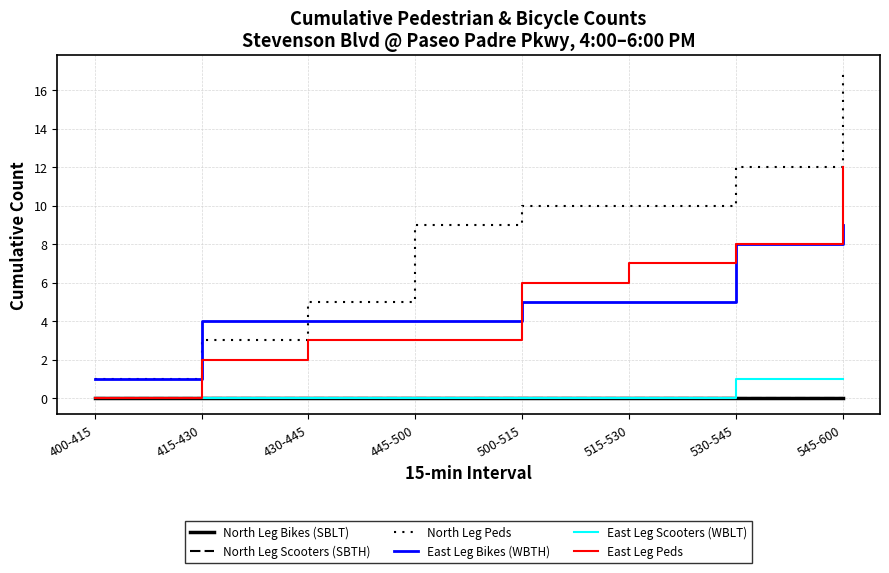

At how many categories does at least one series exceed 8?

5